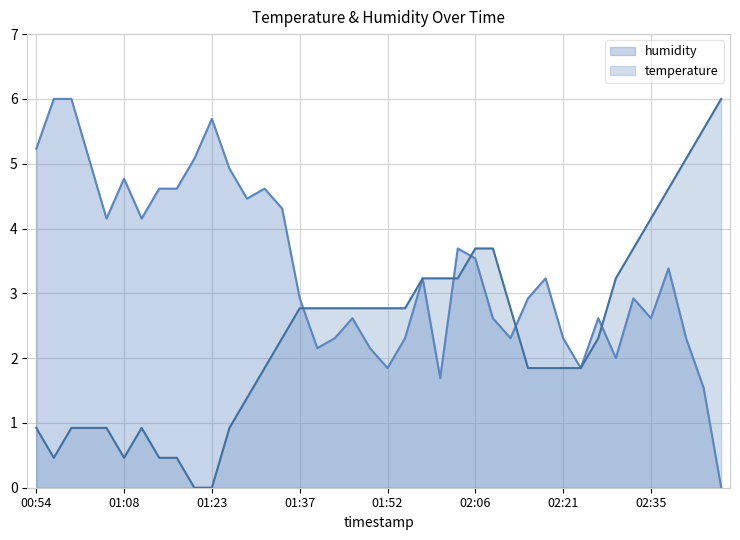

The humidity series shows 4.2 at 01:11. True or false?

True